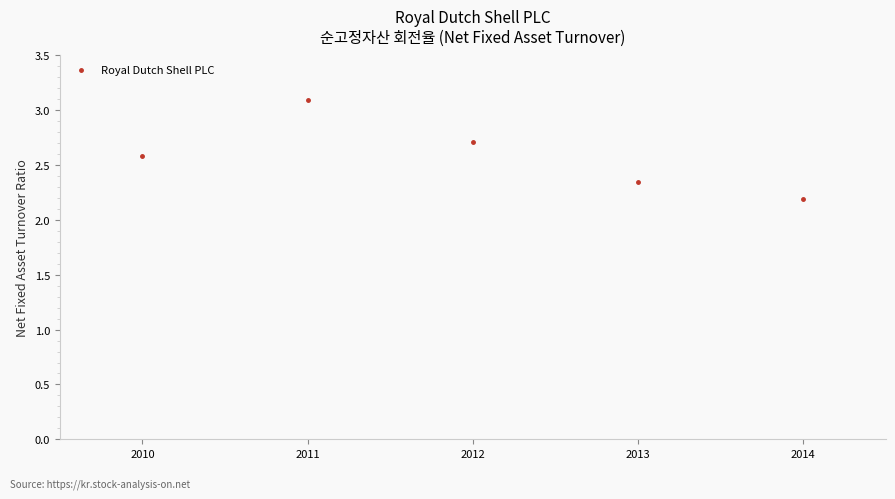

Rank the categories by value from lowest to highest.

2014, 2013, 2010, 2012, 2011